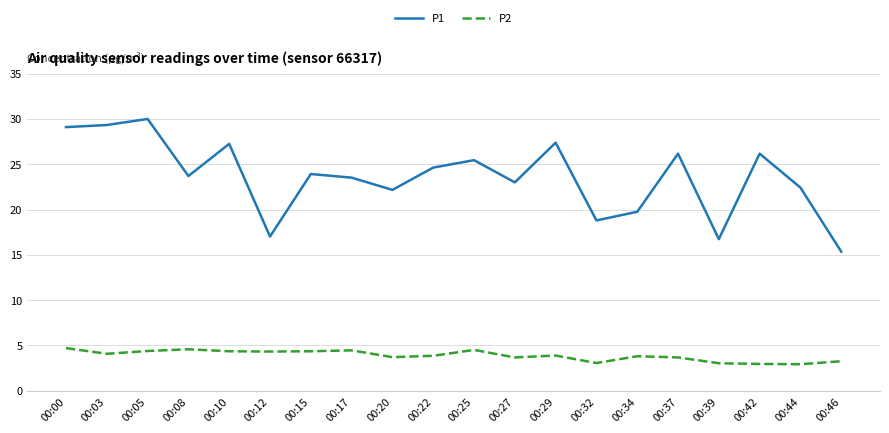

The P1 series shows 23.7 at 00:08. True or false?

True